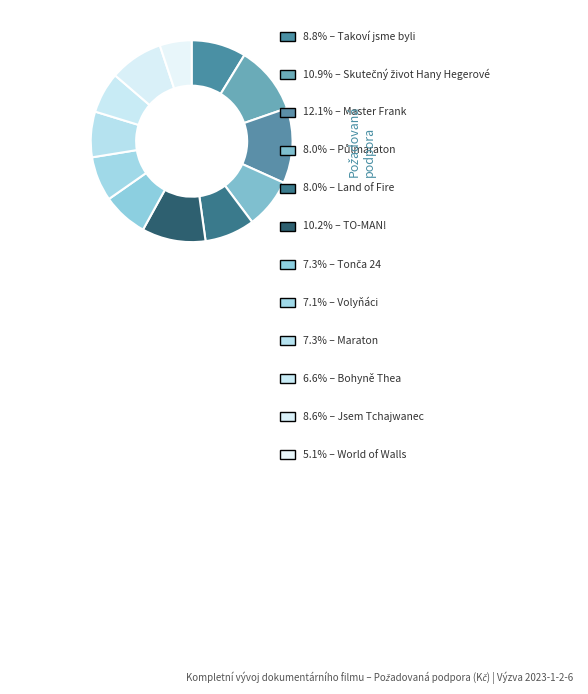

How many slices are in this pie chart?

12